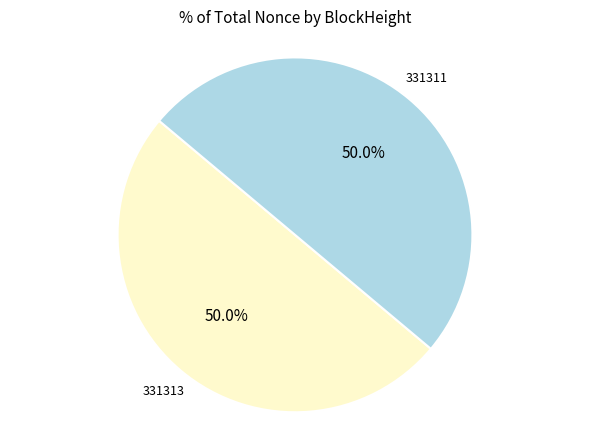

How many segments does this pie chart have?

2